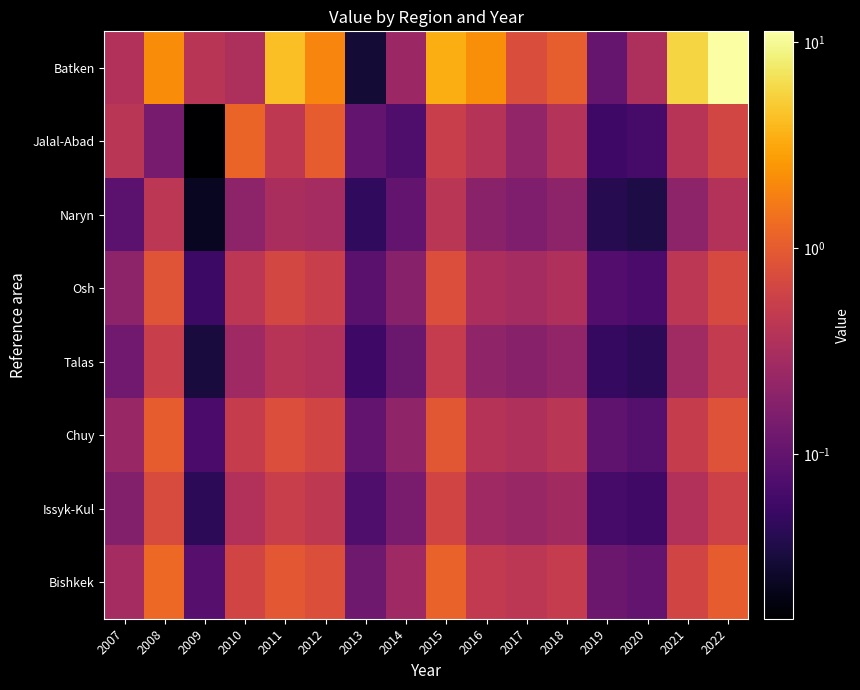

Reading left to right, what are all the values shown in this chart?

Batken: 2007=0.4	2008=2.1	2009=0.4	2010=0.3	2011=4.3	2012=2.0	2013=0.0	2014=0.3	2015=3.4	2016=2.2	2017=0.8	2018=1.0	2019=0.1	2020=0.3	2021=5.7	2022=11.2
Jalal-Abad: 2007=0.4	2008=0.1	2009=0.0	2010=1.2	2011=0.5	2012=1.0	2013=0.1	2014=0.1	2015=0.5	2016=0.4	2017=0.2	2018=0.4	2019=0.1	2020=0.1	2021=0.4	2022=0.6
Naryn: 2007=0.1	2008=0.4	2009=0.0	2010=0.2	2011=0.3	2012=0.3	2013=0.0	2014=0.1	2015=0.4	2016=0.2	2017=0.2	2018=0.2	2019=0.0	2020=0.0	2021=0.2	2022=0.4
Osh: 2007=0.2	2008=0.9	2009=0.1	2010=0.4	2011=0.7	2012=0.5	2013=0.1	2014=0.2	2015=0.8	2016=0.3	2017=0.3	2018=0.3	2019=0.1	2020=0.1	2021=0.4	2022=0.7
Talas: 2007=0.1	2008=0.5	2009=0.0	2010=0.3	2011=0.4	2012=0.4	2013=0.1	2014=0.1	2015=0.5	2016=0.2	2017=0.2	2018=0.2	2019=0.0	2020=0.0	2021=0.3	2022=0.5
Chuy: 2007=0.2	2008=1.0	2009=0.1	2010=0.5	2011=0.8	2012=0.6	2013=0.1	2014=0.2	2015=0.9	2016=0.4	2017=0.3	2018=0.4	2019=0.1	2020=0.1	2021=0.5	2022=0.8
Issyk-Kul: 2007=0.2	2008=0.7	2009=0.0	2010=0.4	2011=0.5	2012=0.4	2013=0.1	2014=0.1	2015=0.6	2016=0.3	2017=0.2	2018=0.3	2019=0.1	2020=0.1	2021=0.4	2022=0.6
Bishkek: 2007=0.3	2008=1.2	2009=0.1	2010=0.6	2011=0.9	2012=0.8	2013=0.1	2014=0.3	2015=1.1	2016=0.5	2017=0.4	2018=0.5	2019=0.1	2020=0.1	2021=0.6	2022=1.0